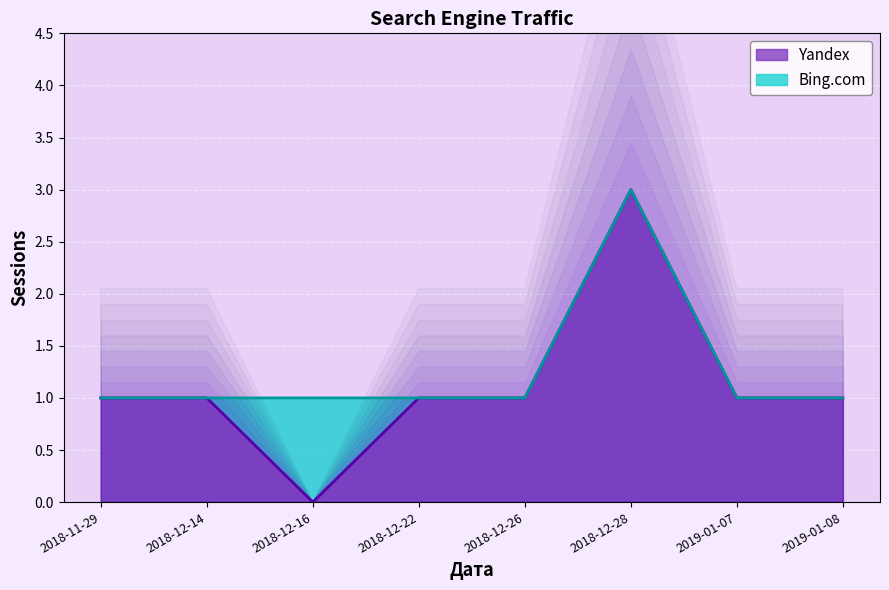

The Yandex series shows 1 at 2019-01-07. True or false?

True